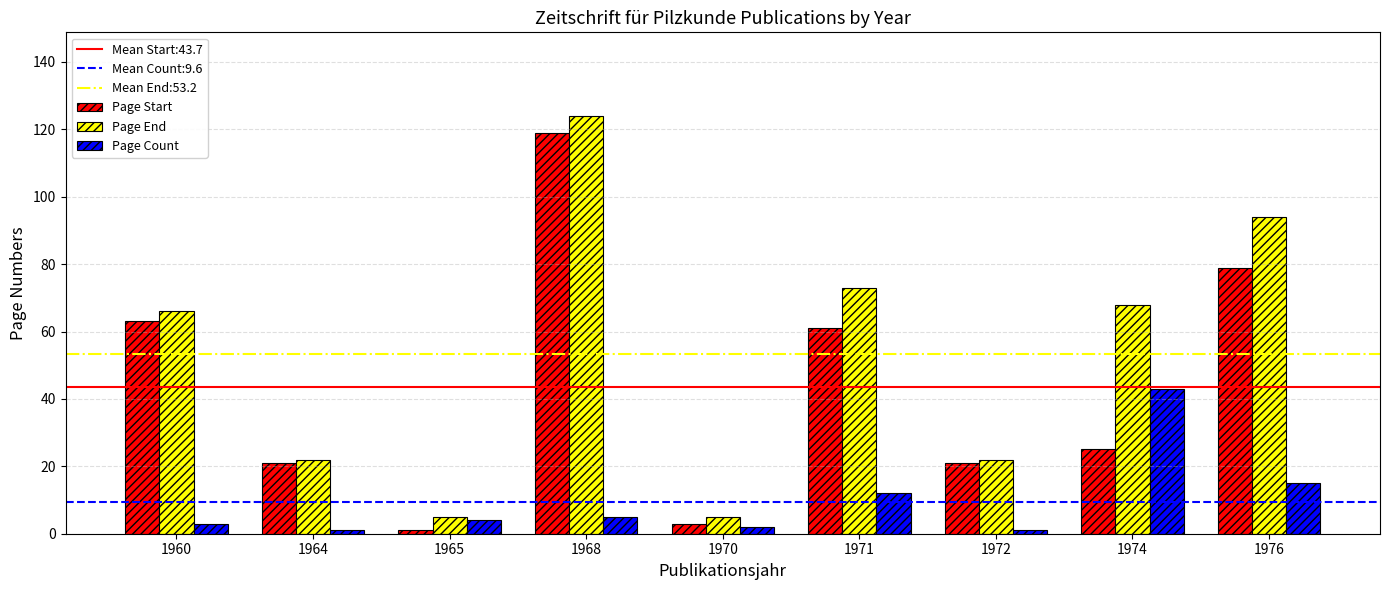

What is the value of the Page Start bar at the 7th from the left?

21